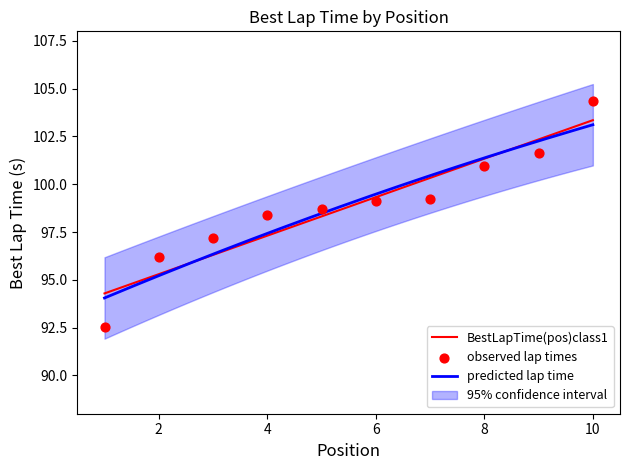

What is the lowest value of the predicted lap time series?

94.1